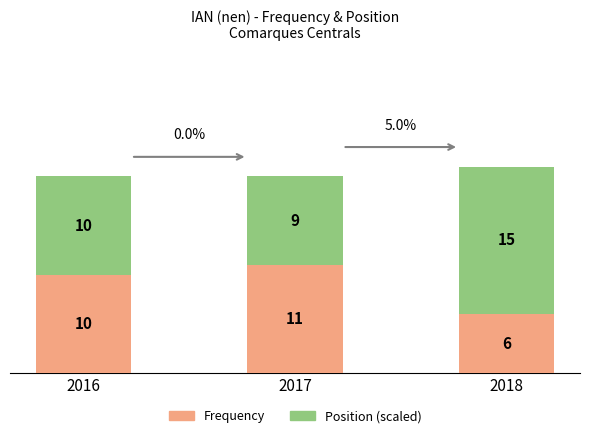

How many bars are there in total?

3